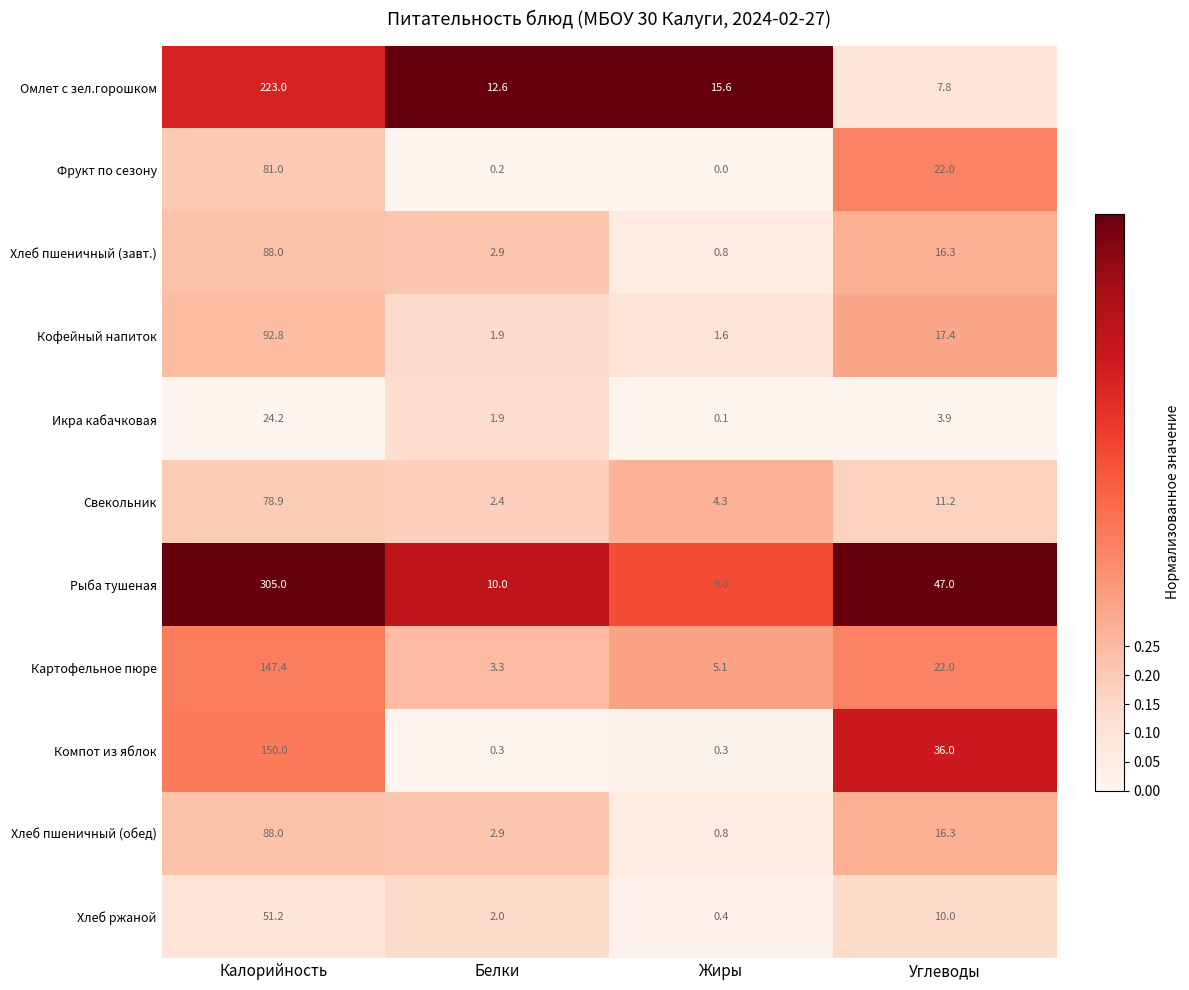

What is the total value across all series at Углеводы?

209.9